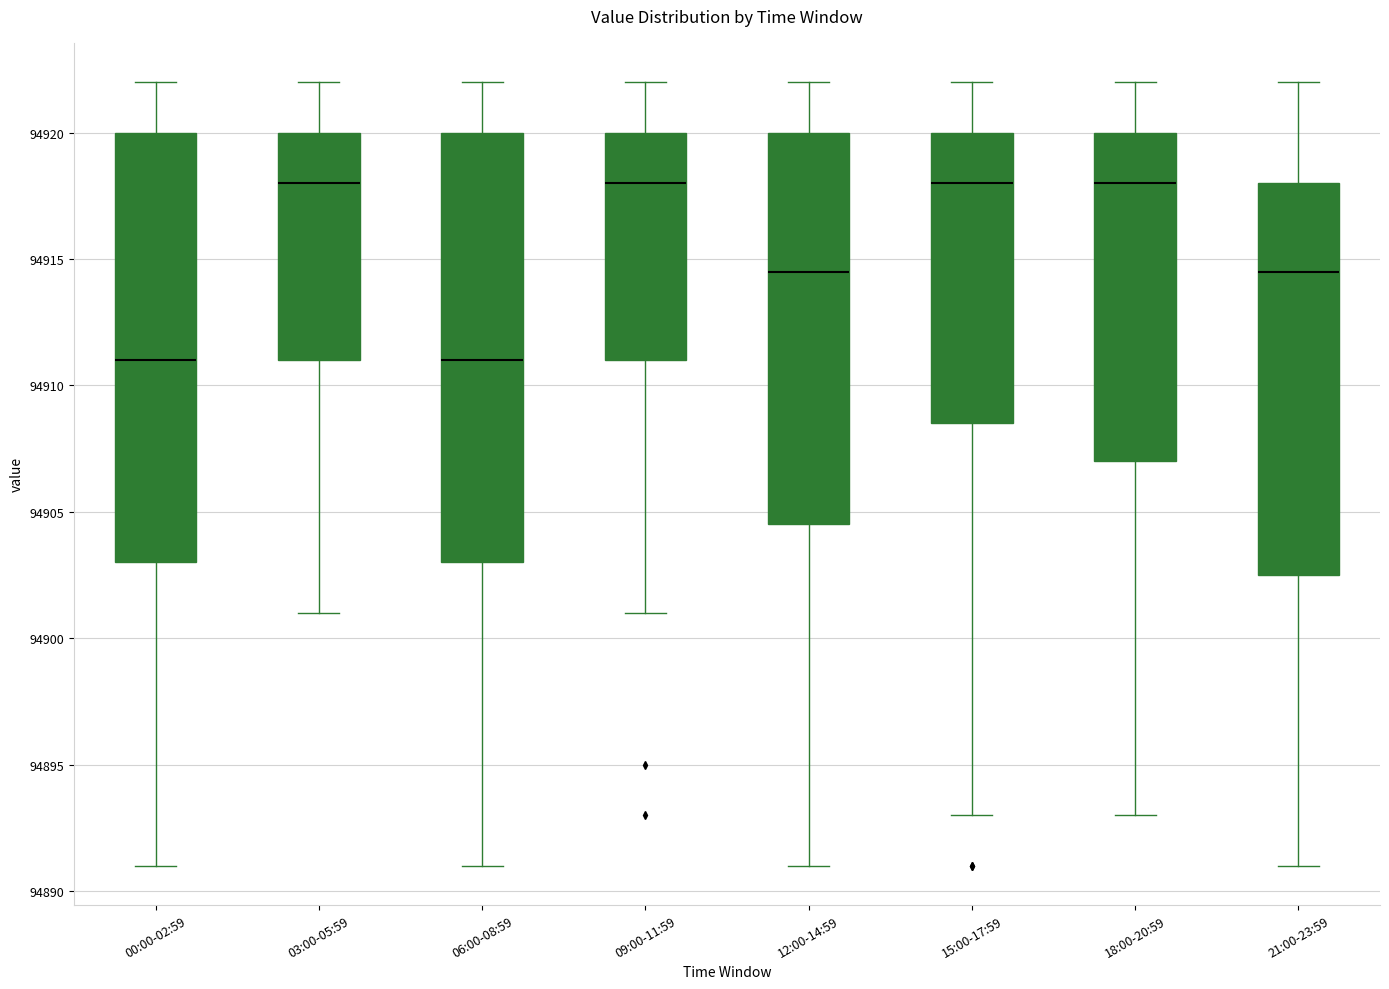

Reading left to right, read every box against the y-axis: the position of its median line, the range the box covers, and the ends of its whiskers. The values are not printed on the chart, so give them approximately, as read against the axis.

00:00-02:59: median 94911.0, box 94903.0 to 94920.0, whiskers 94891.0 to 94922.0
03:00-05:59: median 94918.0, box 94911.0 to 94920.0, whiskers 94901.0 to 94922.0
06:00-08:59: median 94911.0, box 94903.0 to 94920.0, whiskers 94891.0 to 94922.0
09:00-11:59: median 94918.0, box 94911.0 to 94920.0, whiskers 94901.0 to 94922.0
12:00-14:59: median 94914.5, box 94904.5 to 94920.0, whiskers 94891.0 to 94922.0
15:00-17:59: median 94918.0, box 94908.5 to 94920.0, whiskers 94893.0 to 94922.0
18:00-20:59: median 94918.0, box 94907.0 to 94920.0, whiskers 94893.0 to 94922.0
21:00-23:59: median 94914.5, box 94902.5 to 94918.0, whiskers 94891.0 to 94922.0